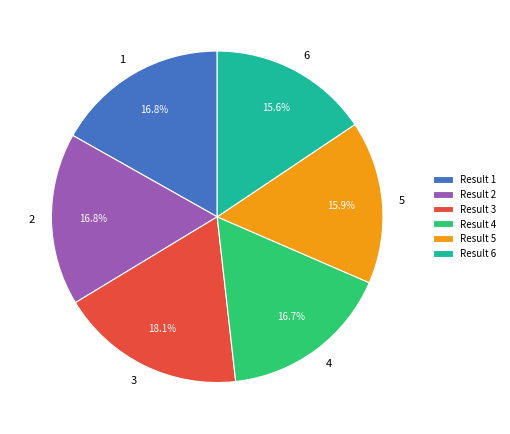

To the nearest percent, what portion does 2 represent?

17%